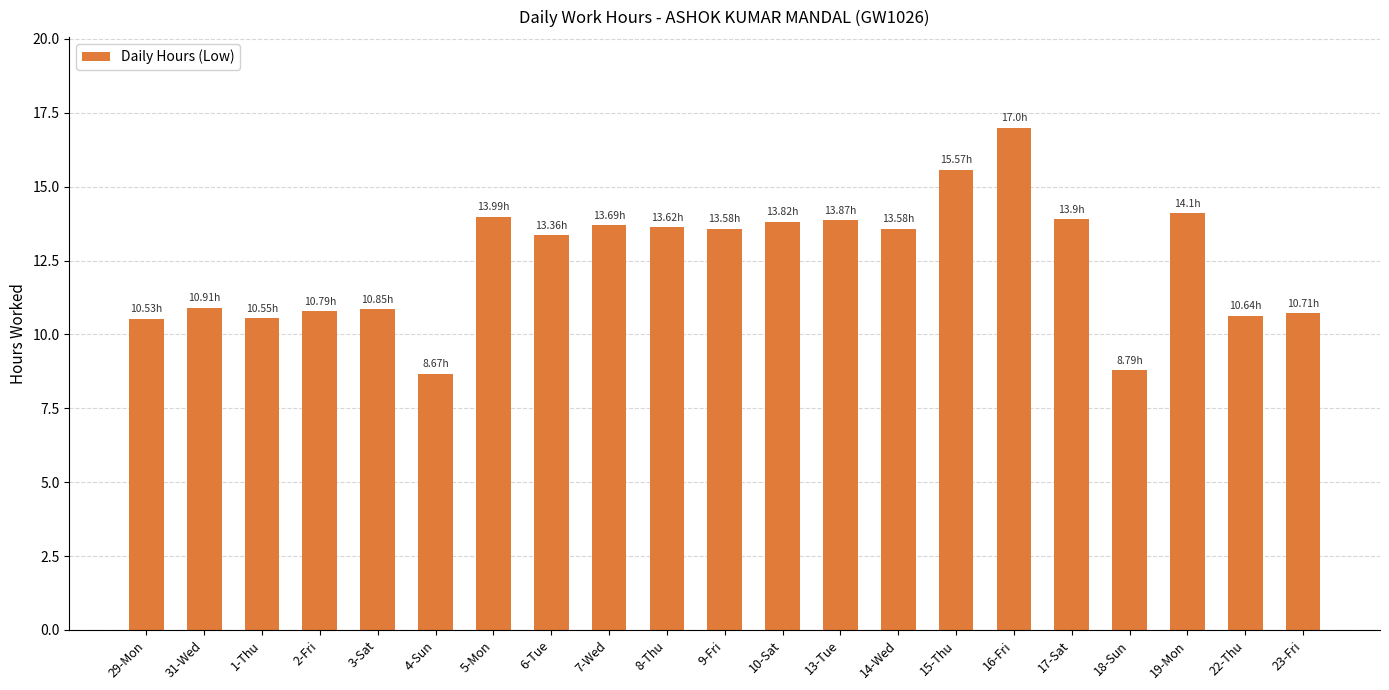

What is the change in value from 9-Fri to 22-Thu?

-2.9